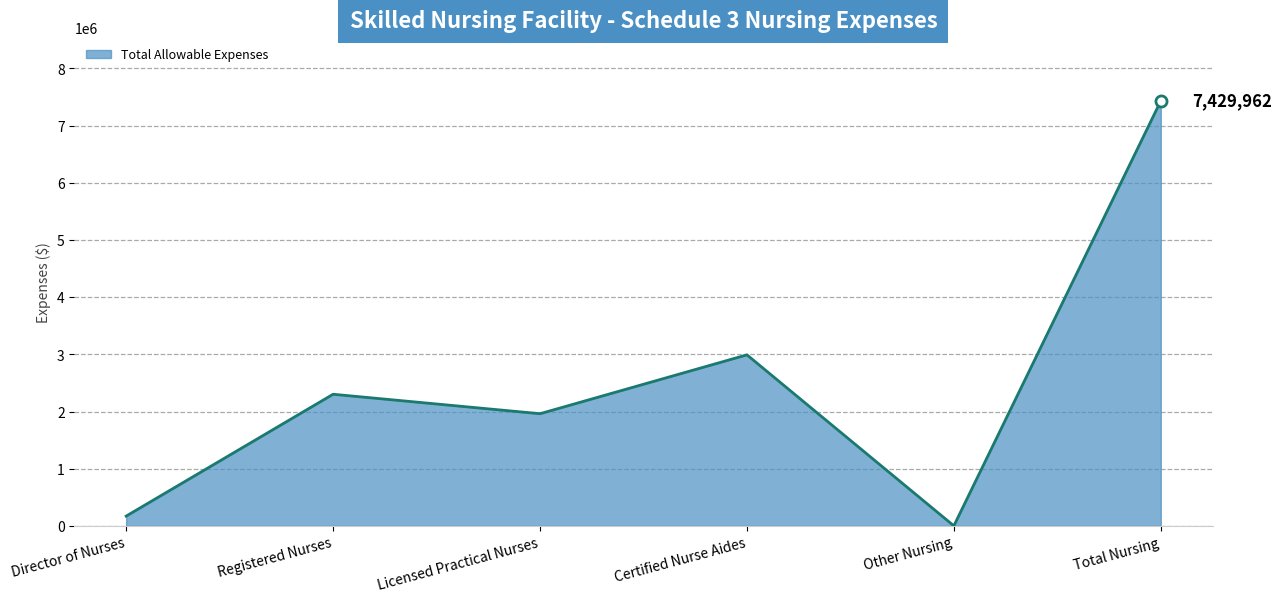

List the labels in order of value, largest first.

Total Nursing, Certified Nurse Aides, Registered Nurses, Licensed Practical Nurses, Director of Nurses, Other Nursing